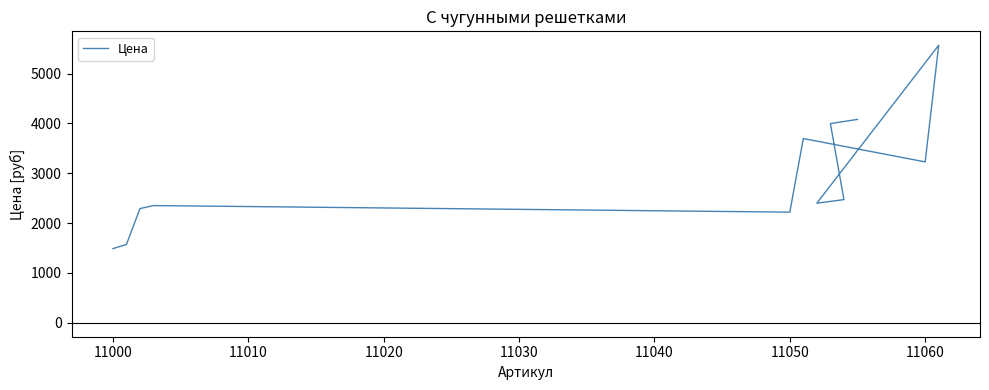

What is the change in value from 11010 to 11060?

+3276